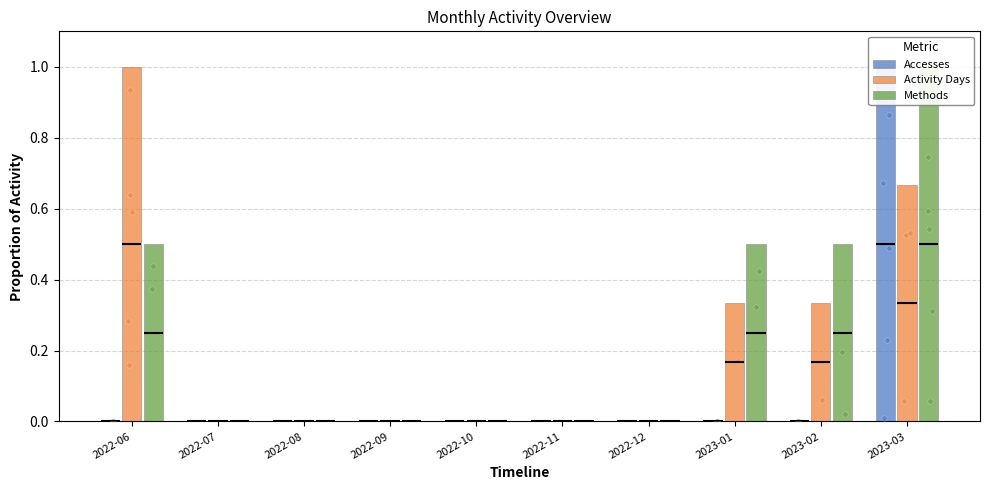

Which series contains the lowest Y value?

Accesses